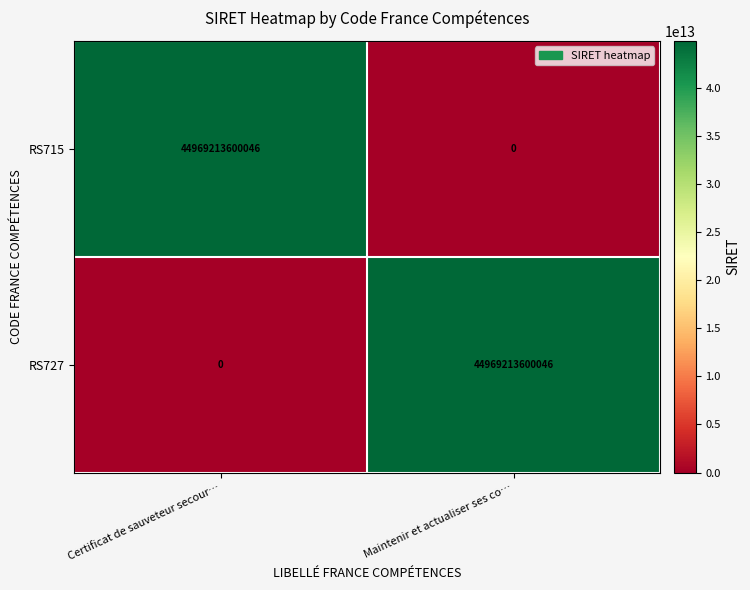

Is it true that RS715 equals 0 at Maintenir et actualiser ses co…?

True